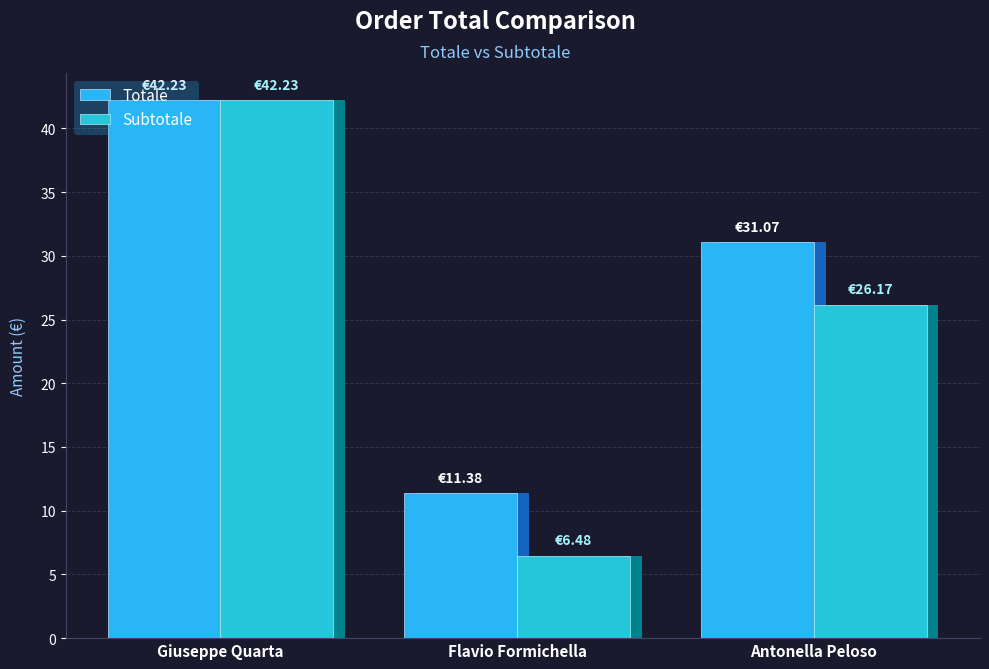

How many values in the Totale series exceed 31?

2